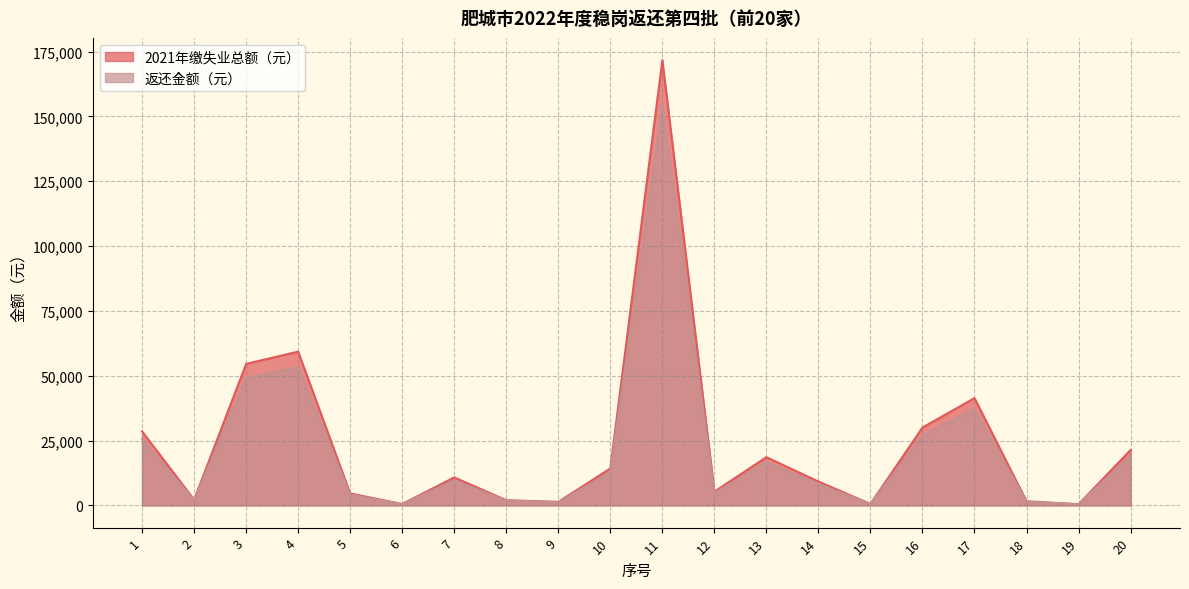

Reading left to right, transcribe all the data shown in this chart.

2021年缴失业总额（元）: 1=28508.8	2=2173.2	3=54552.9	4=59279.6	5=4598.9	6=524.4	7=10788.5	8=1985.9	9=1348.8	10=14228.1	11=171667.2	12=5281.9	13=18584.3	14=9191.0	15=556.1	16=30005.5	17=41355.8	18=1573.7	19=449.5	20=21344.8
返还金额（元）: 1=25657.9	2=1955.9	3=49097.6	4=53351.7	5=4139.0	6=472.0	7=9709.6	8=1787.3	9=1213.9	10=12805.3	11=154500.5	12=4753.7	13=16725.8	14=8271.9	15=500.5	16=27004.9	17=37220.3	18=1416.3	19=404.6	20=19210.3